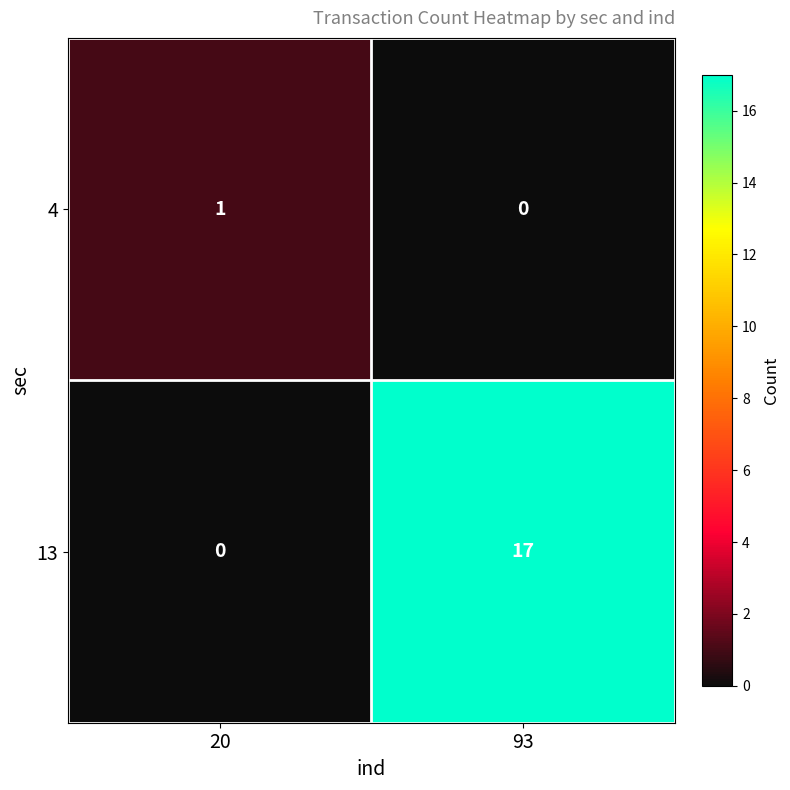

Is it true that 4 equals 0 at 20?

False